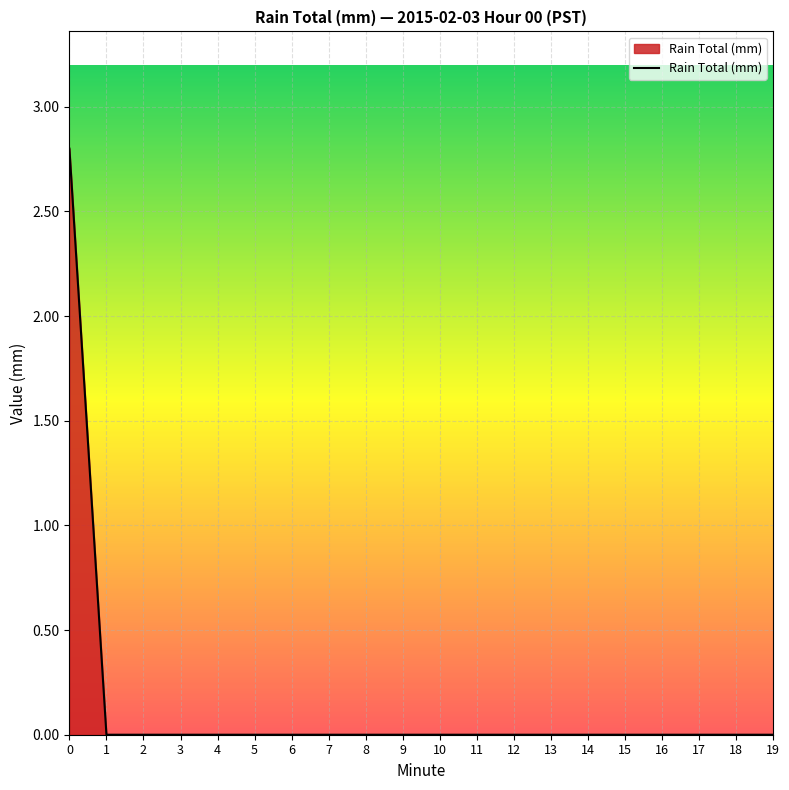

What is the maximum value shown in the chart?

2.8